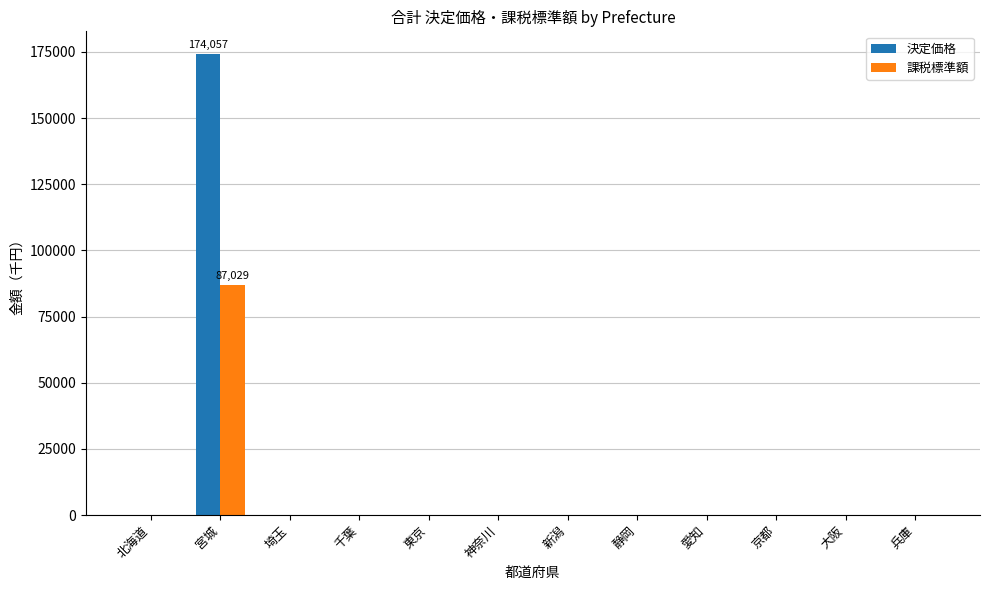

What is the sum of the 決定価格 values at 愛知 and 宮城?

174057